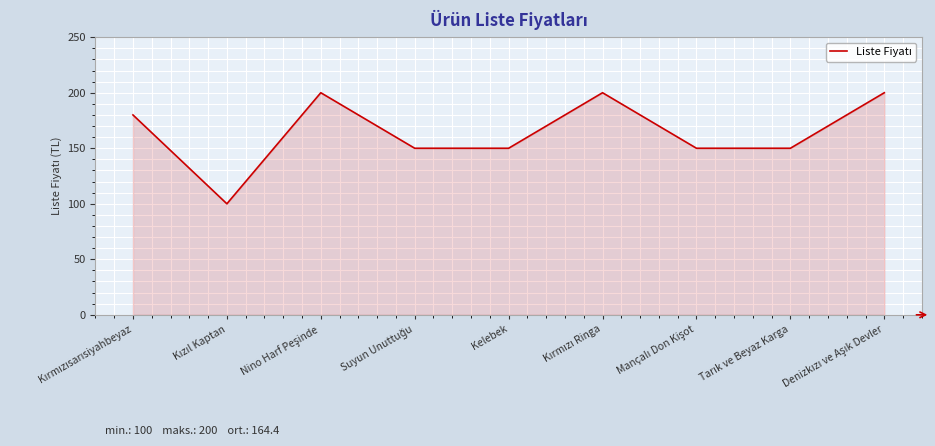

What is the smallest value displayed?

100